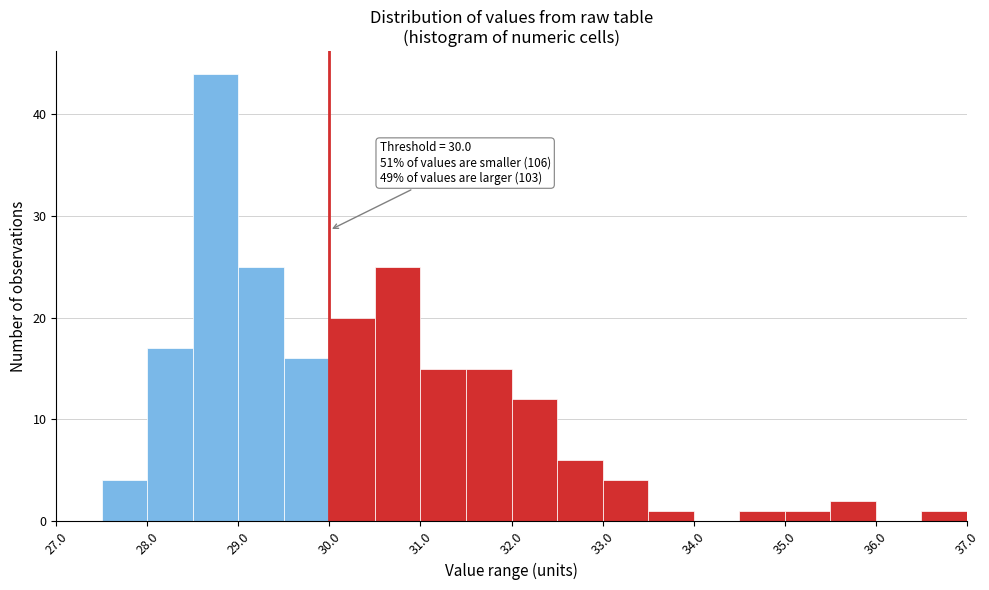

Which range on the x-axis has the tallest bar?

28.5 to 29.0